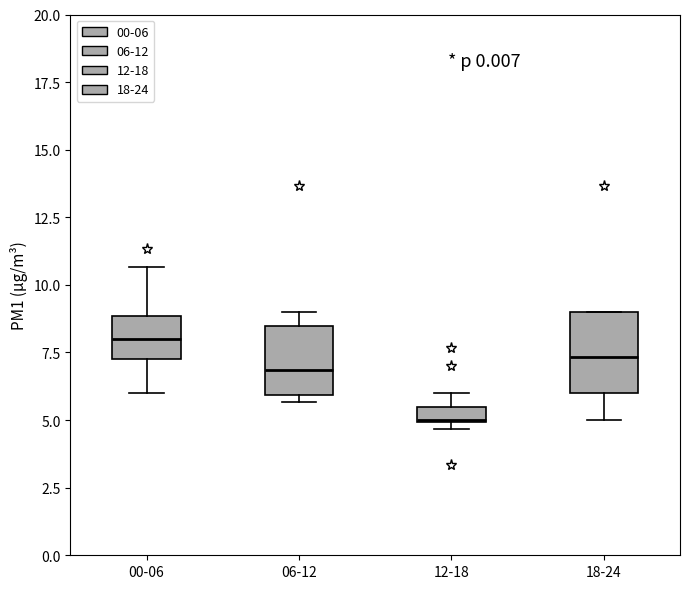

Where is the lower edge of the box for 06-12 on the y-axis? The values are not printed on the chart, so give them approximately, as read against the axis.

6.0